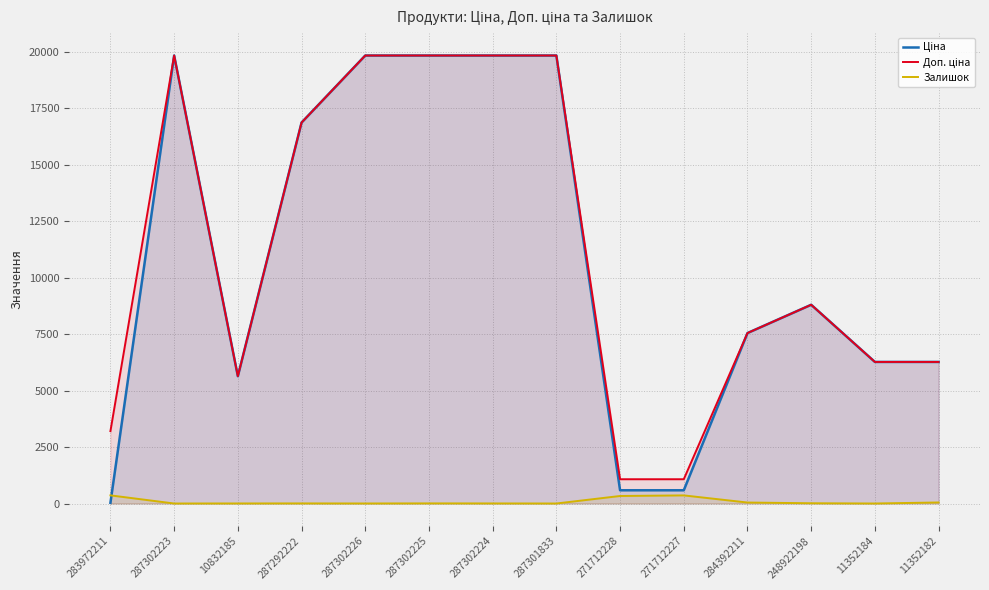

What is the average value of the Залишок series?

83.4